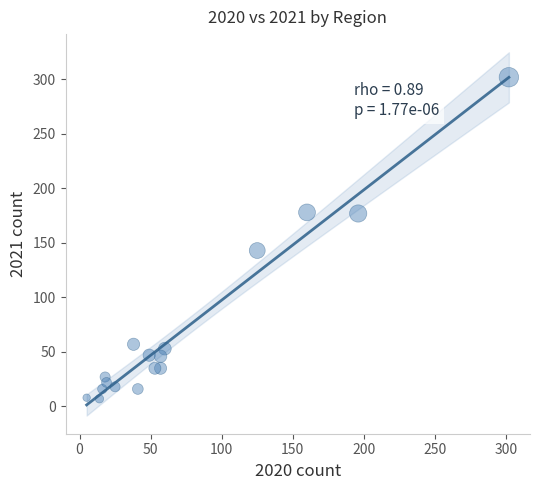

What Y value in the scatter plot is closest to 154?

143